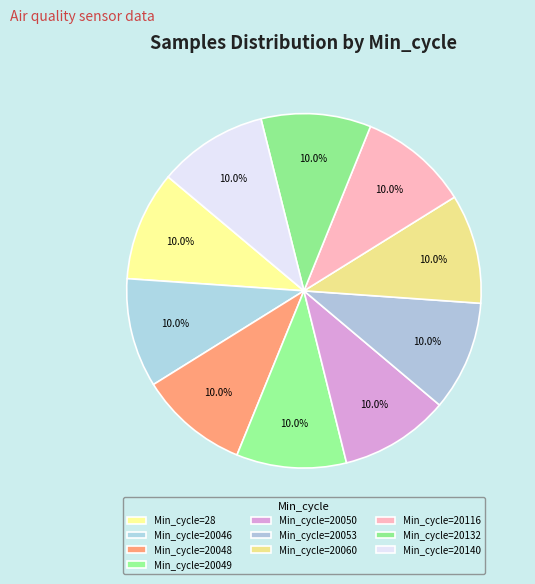

How many slices are in this pie chart?

10